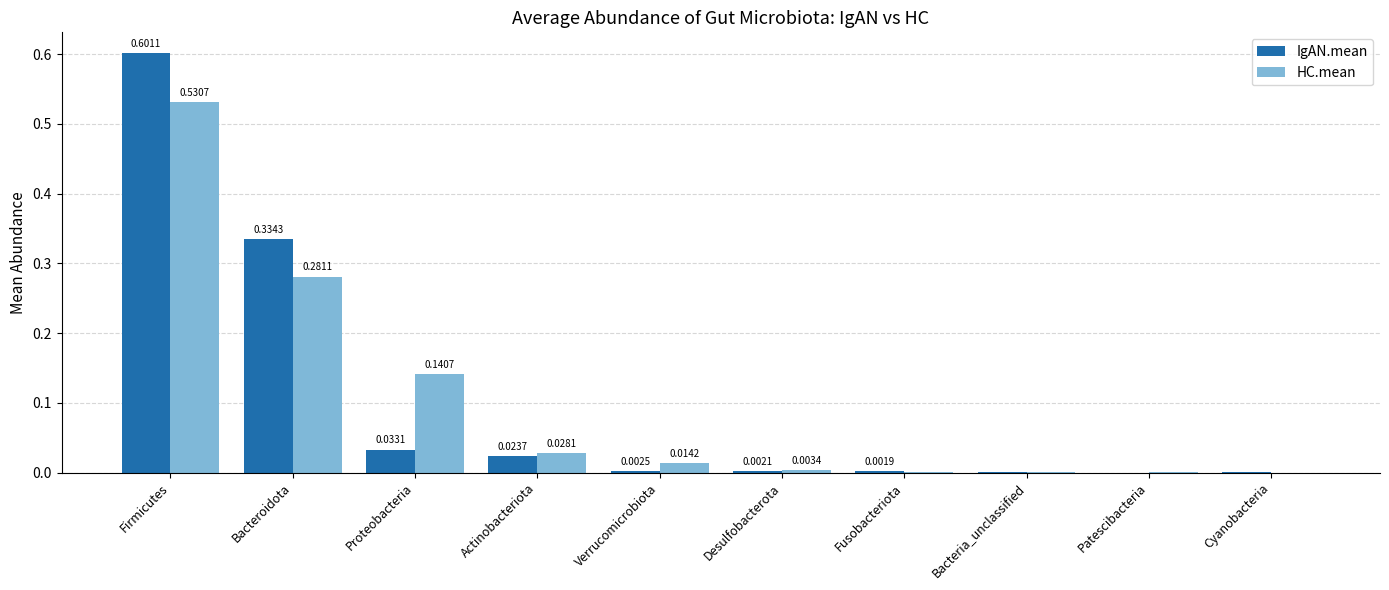

Which series changed the most between Bacteria_unclassified and Patescibacteria?

IgAN.mean